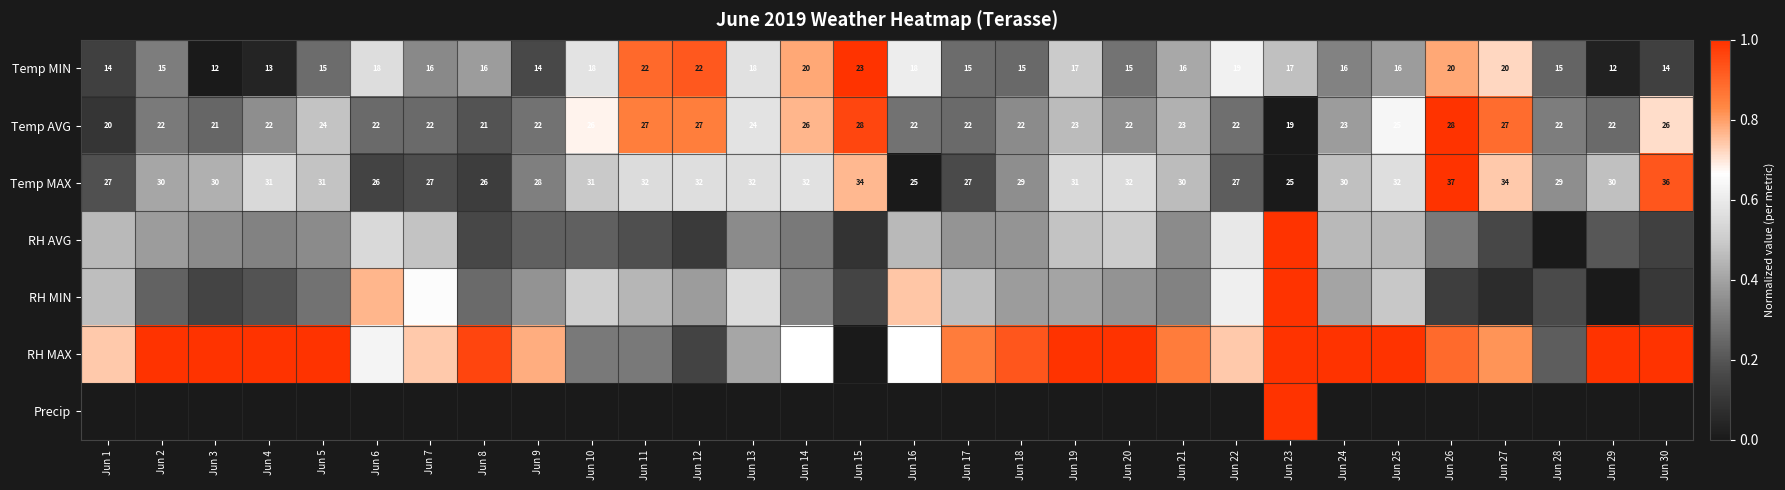

How many values in the Temp MAX series are below 30?

11